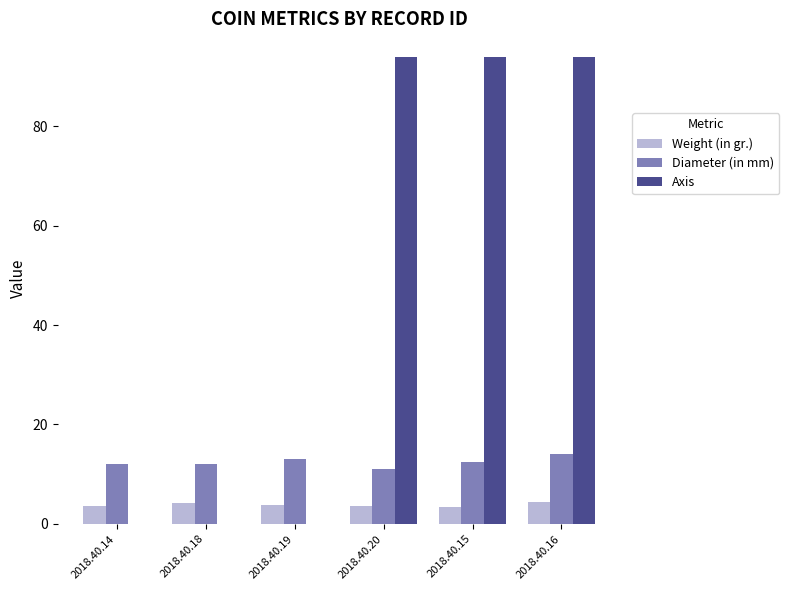

What is the sum of the Weight (in gr.) values at 2018.40.15 and 2018.40.18?

7.6